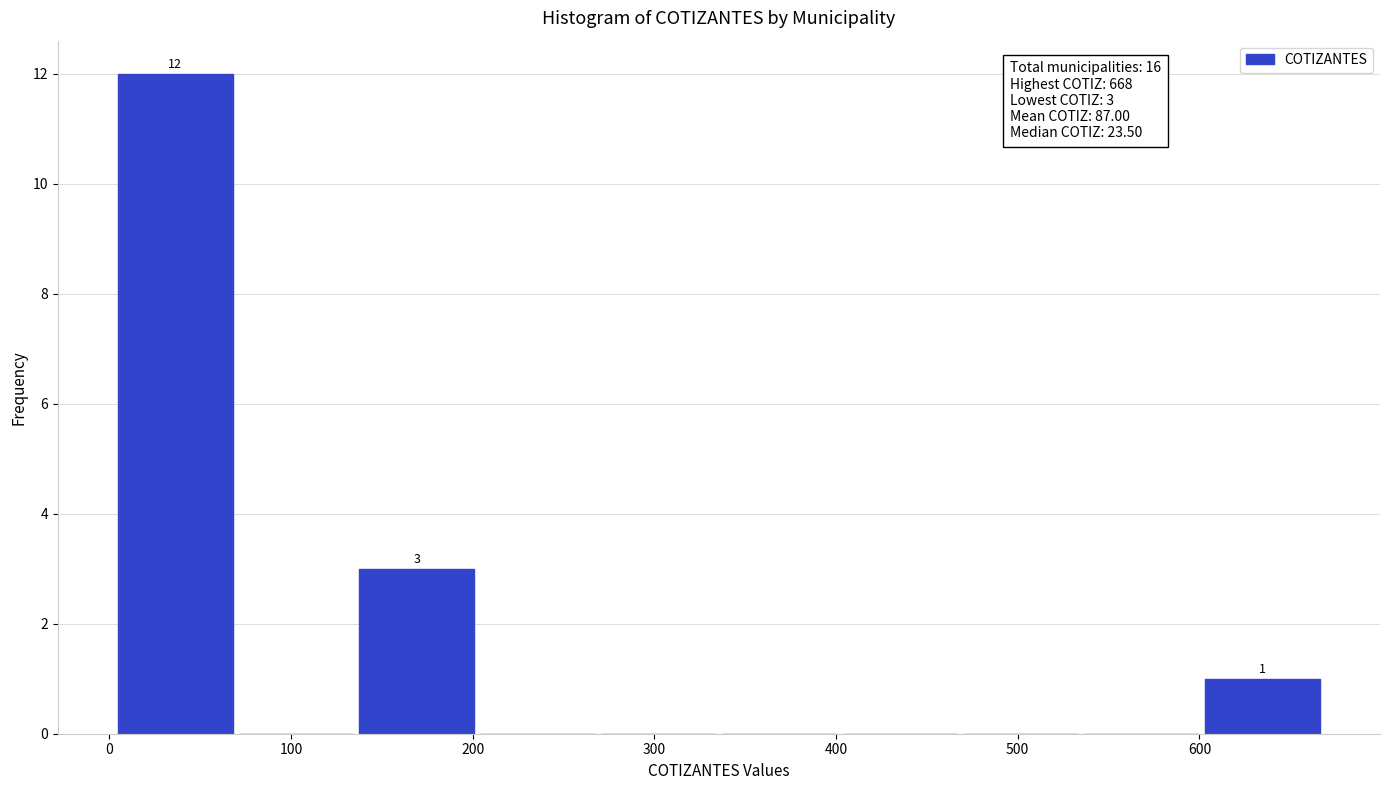

Over which range of the x-axis is the bar tallest?

0 to 70